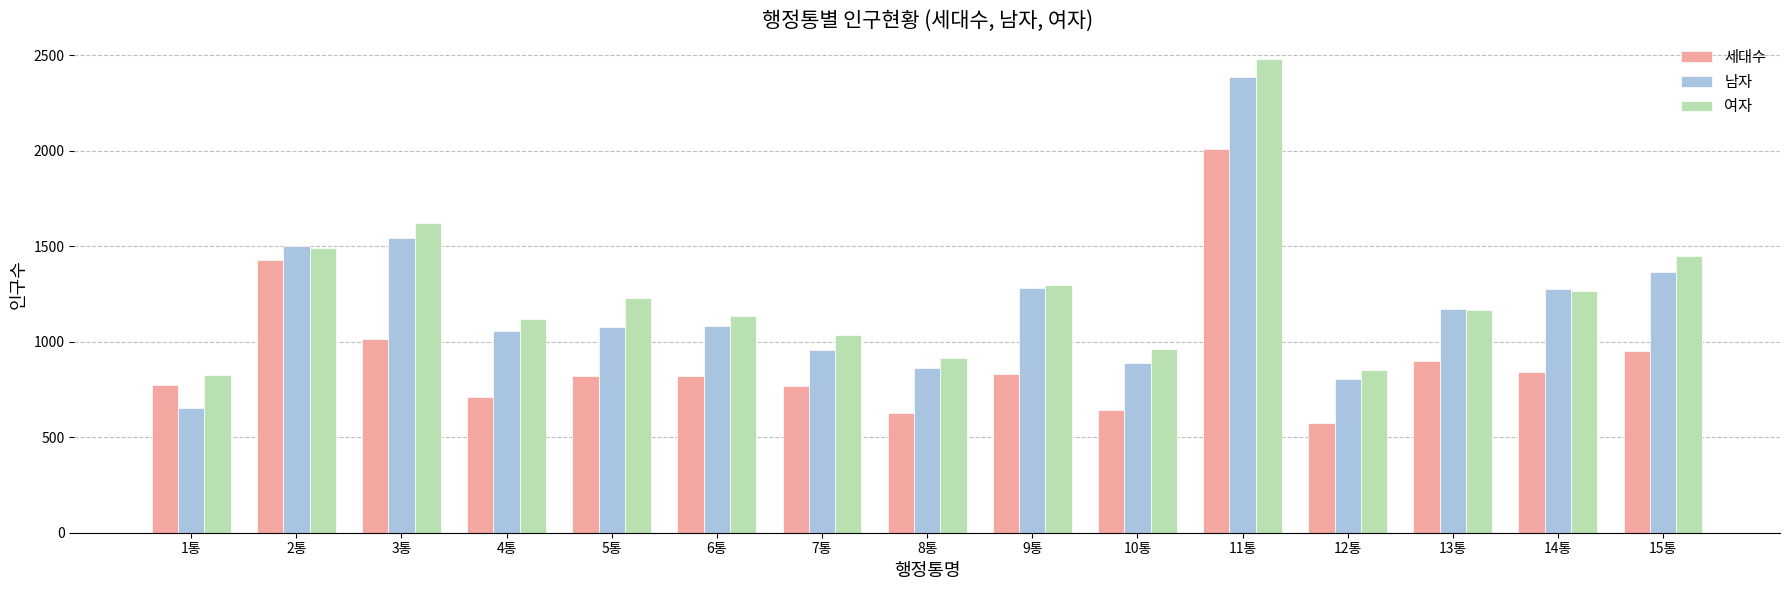

Is it true that 세대수 equals 1337 at 7통?

False